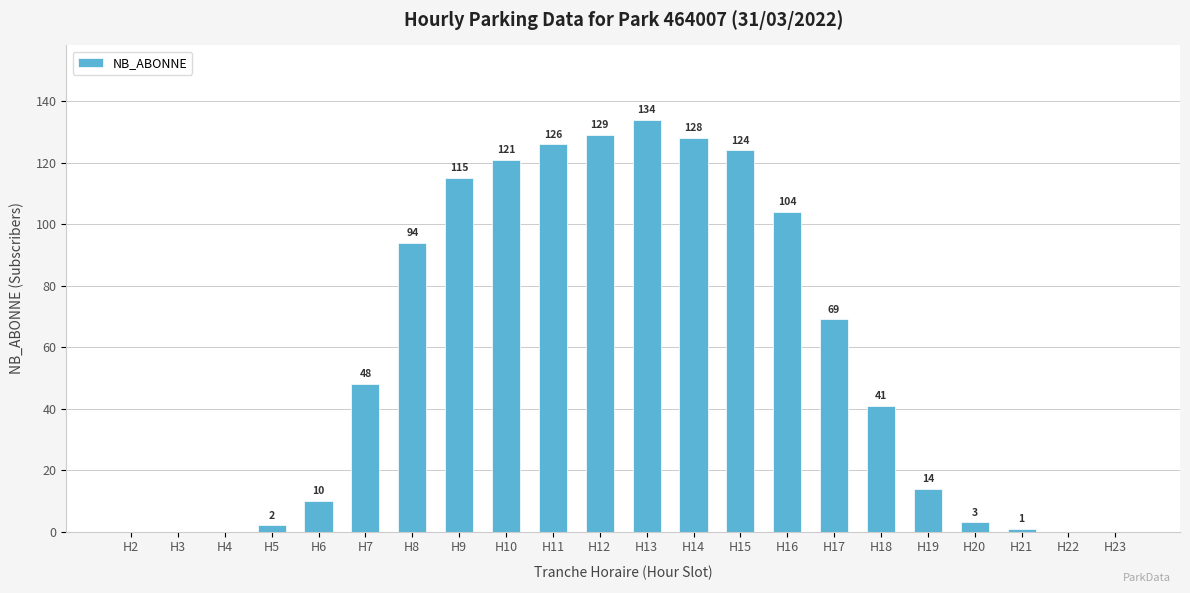

What is the sum of the values at H6 and H10?

131